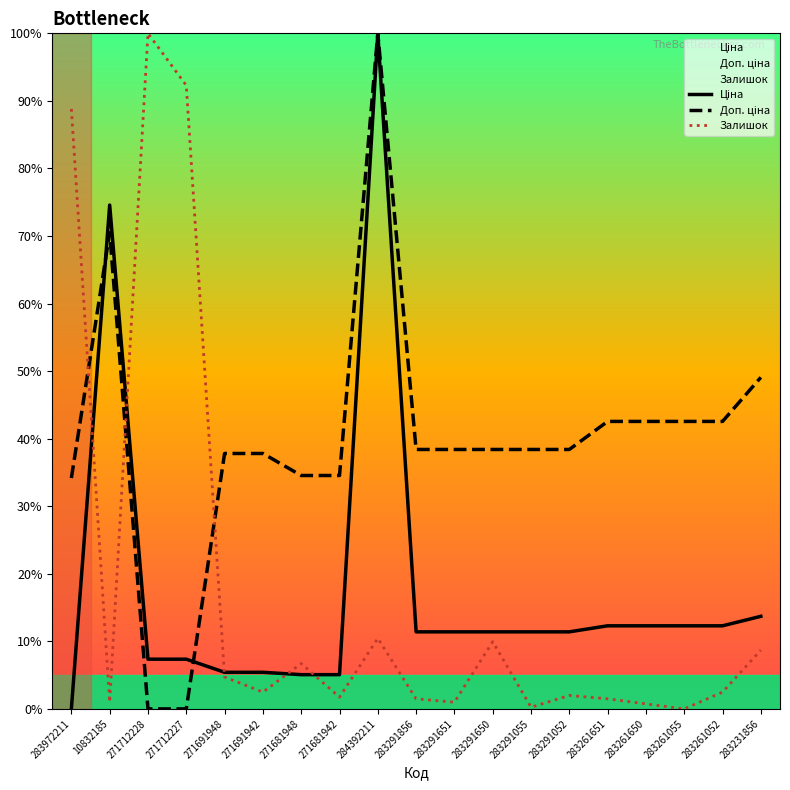

Which series has the largest range (max minus min)?

Ціна